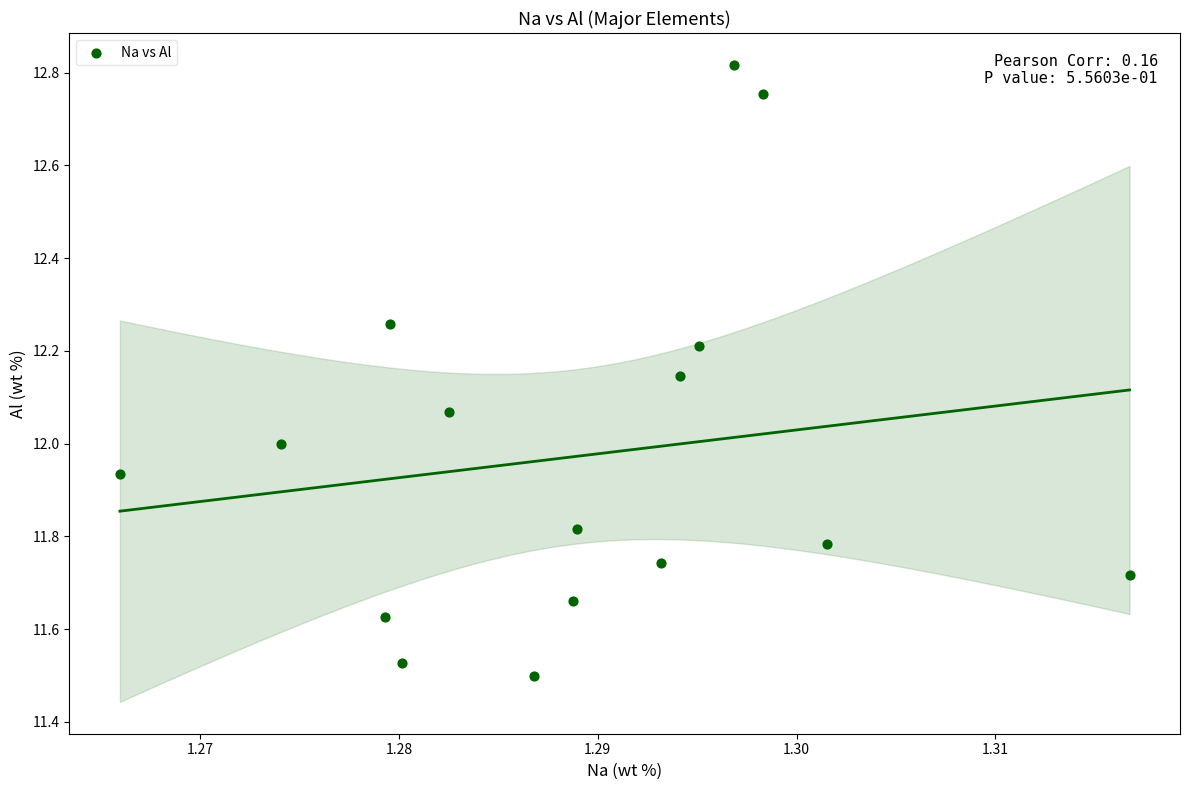

What is the range of Y values (max minus min)?

1.3